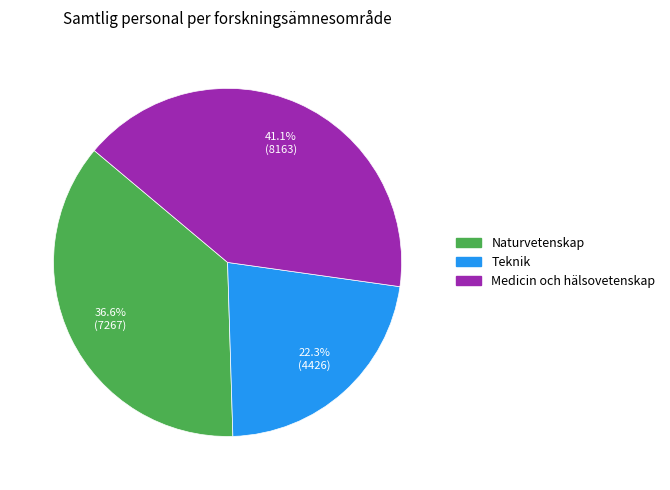

Is there a majority slice in this chart?

No